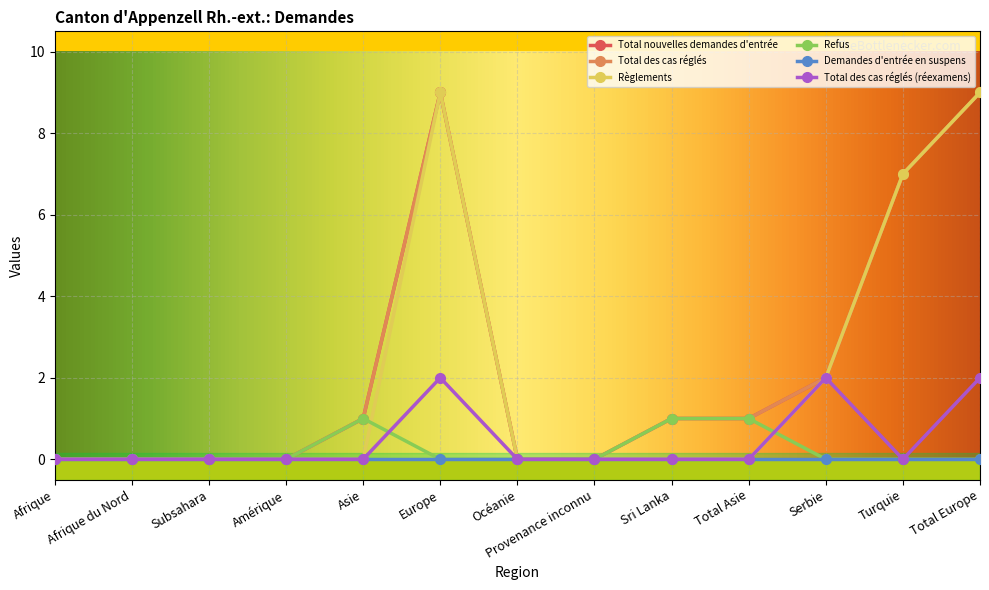

What value does the Règlements series have at Serbie?

2